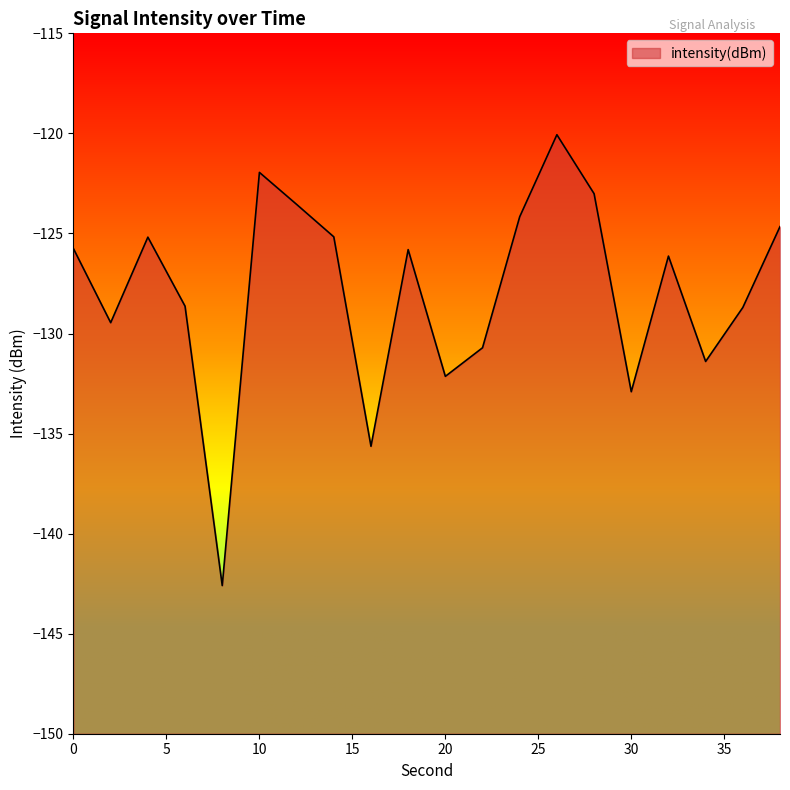

Reading left to right, transcribe all the data shown in this chart.

0=-125.8	2=-129.5	4=-125.2	6=-128.6	8=-142.6	10=-121.9	12=-123.5	14=-125.2	16=-135.6	18=-125.8	20=-132.1	22=-130.7	24=-124.2	26=-120.1	28=-123.0	30=-132.9	32=-126.1	34=-131.4	36=-128.7	38=-124.7